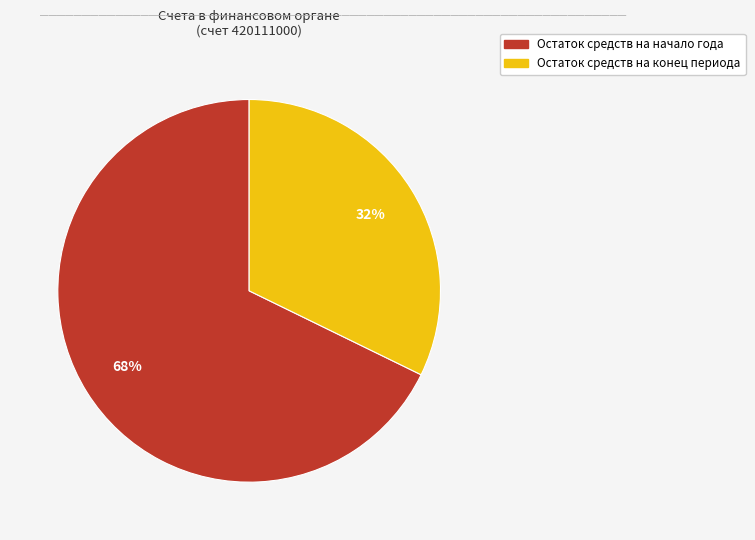

Is there any slice that represents more than half of the pie?

Yes